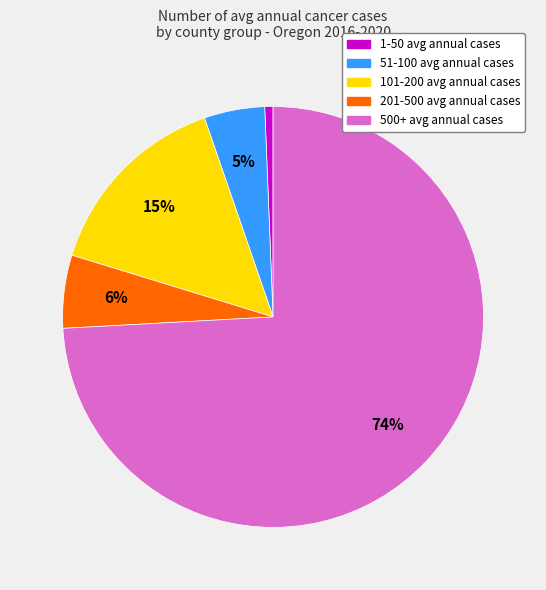

Does any single category account for the majority?

Yes